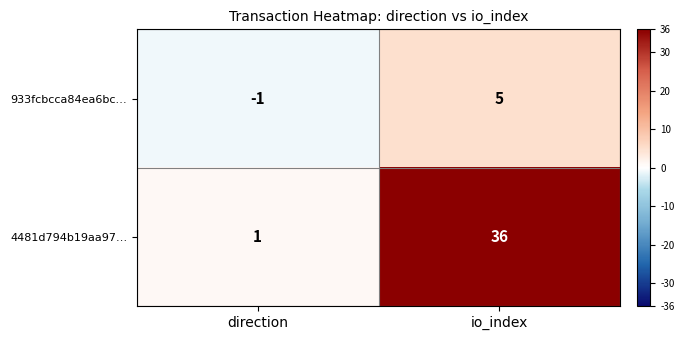

Read the 4481d794b19aa97… value at io_index, to the nearest 5.

35